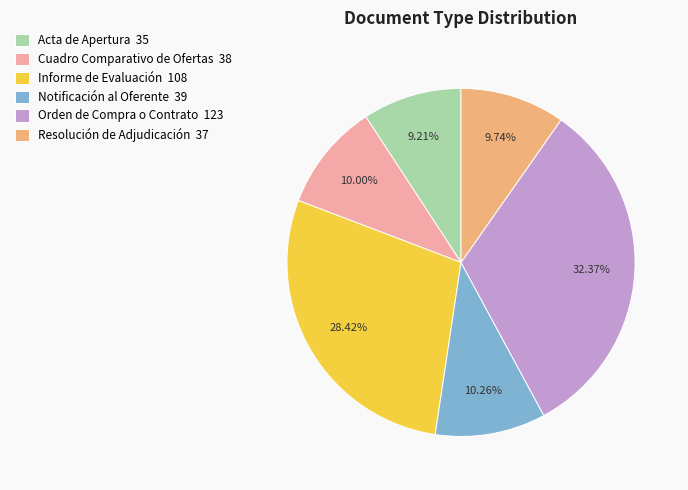

Count the number of slices in the pie.

6